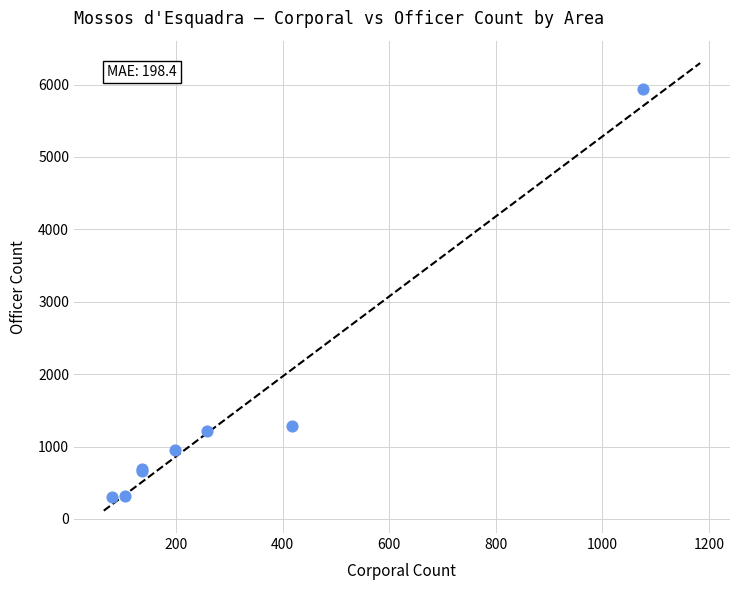

What Y value in the scatter plot is closest to 3119?

1288